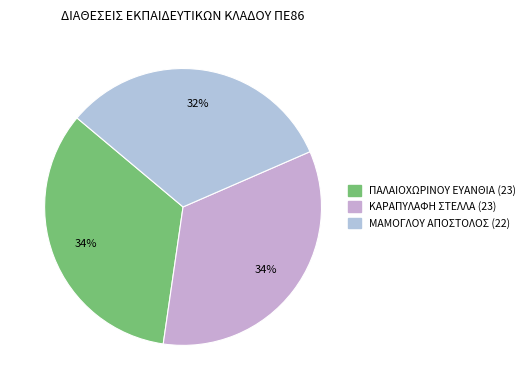

What is the smallest slice in the pie chart?

ΜΑΜΟΓΛΟΥ ΑΠΟΣΤΟΛΟΣ (22)